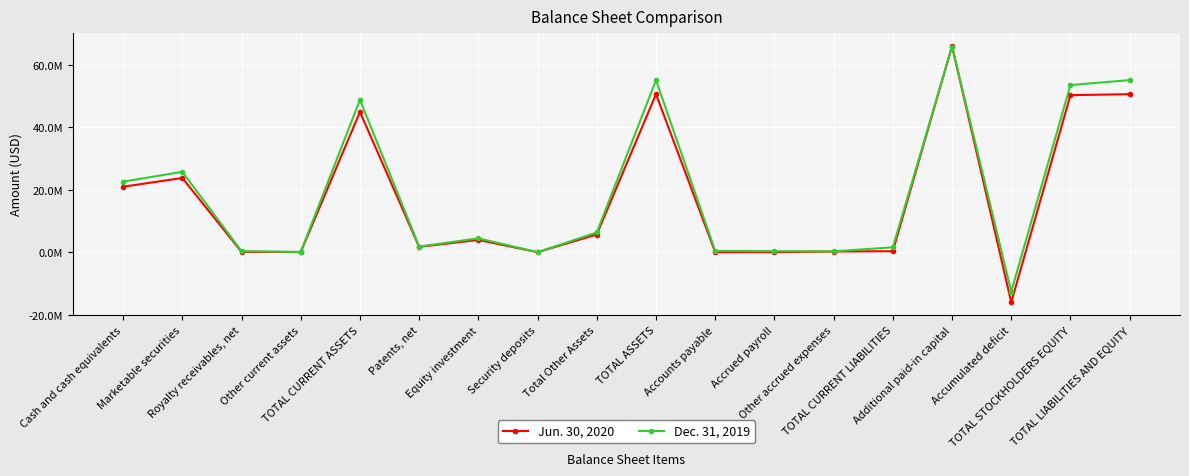

Is the value of Jun. 30, 2020 at Accrued payroll greater than the value of Dec. 31, 2019 at Additional paid-in capital?

No